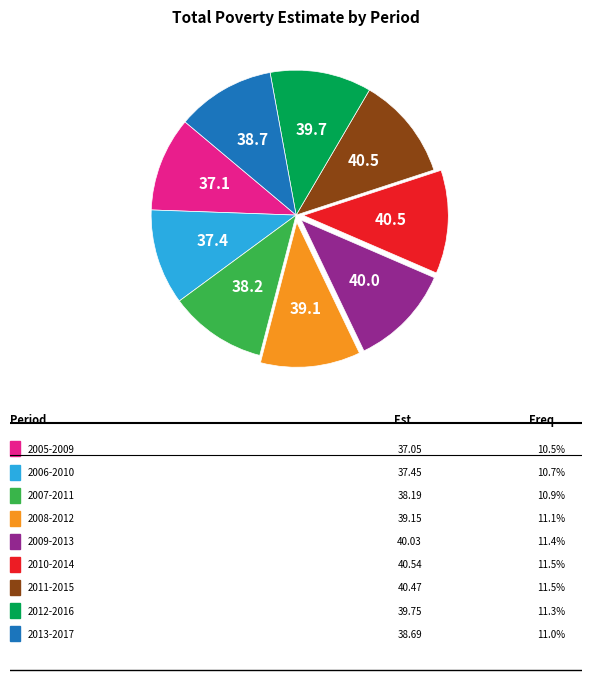

Is there a majority slice in this chart?

No